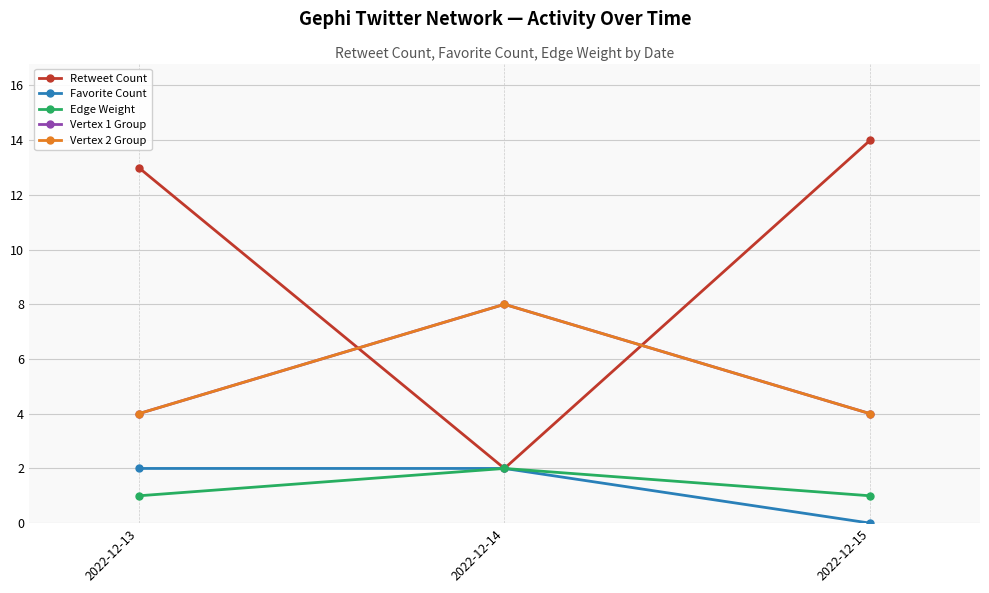

Count the Vertex 2 Group values in the range 4 to 8.

3